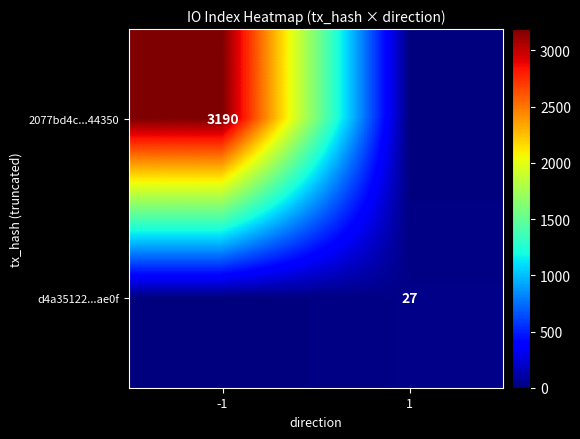

True or false: 2077bd4c...44350 has a value of 5033 at -1.

False